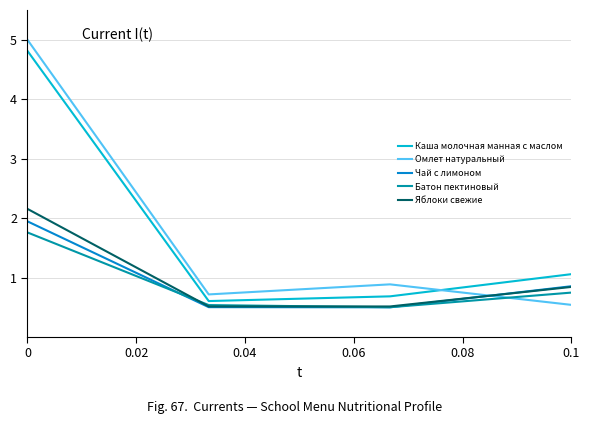

What are all the series names shown in the legend?

Каша молочная манная с маслом, Омлет натуральный, Чай с лимоном, Батон пектиновый, Яблоки свежие